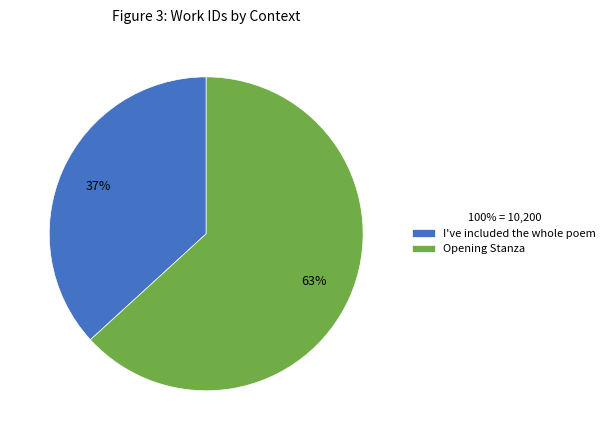

To the nearest percent, what percentage of the pie is Opening Stanza?

63%